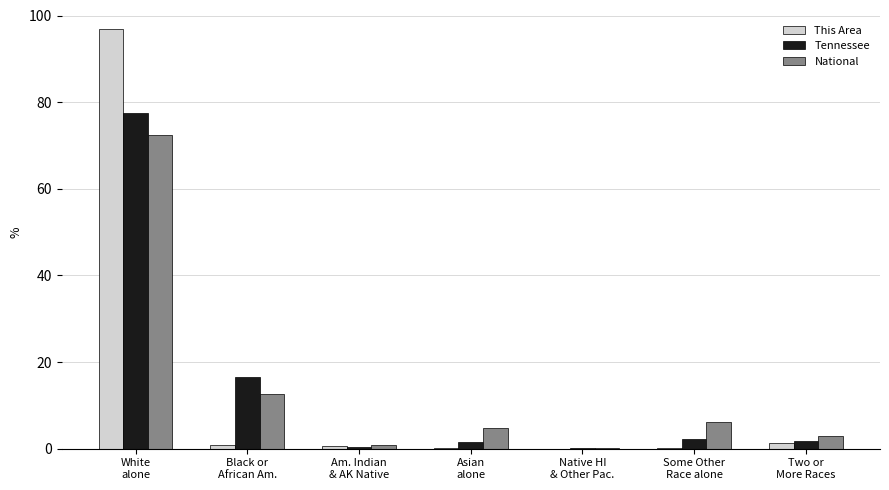

What is the sum of all This Area values?

100.0